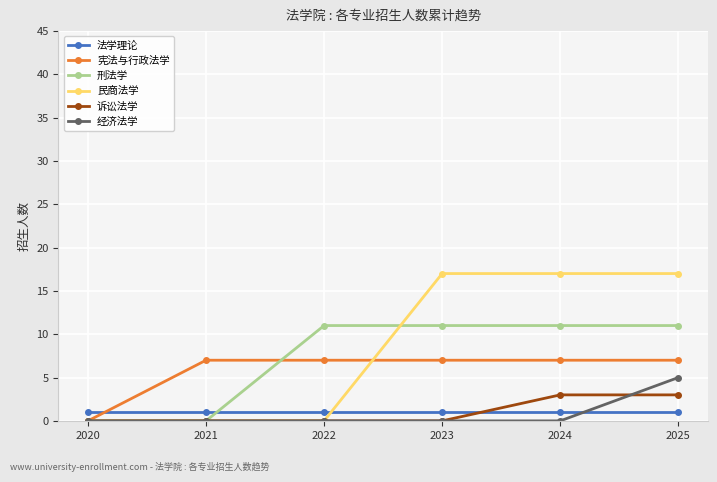

Does the chart have visible grid lines?

Yes